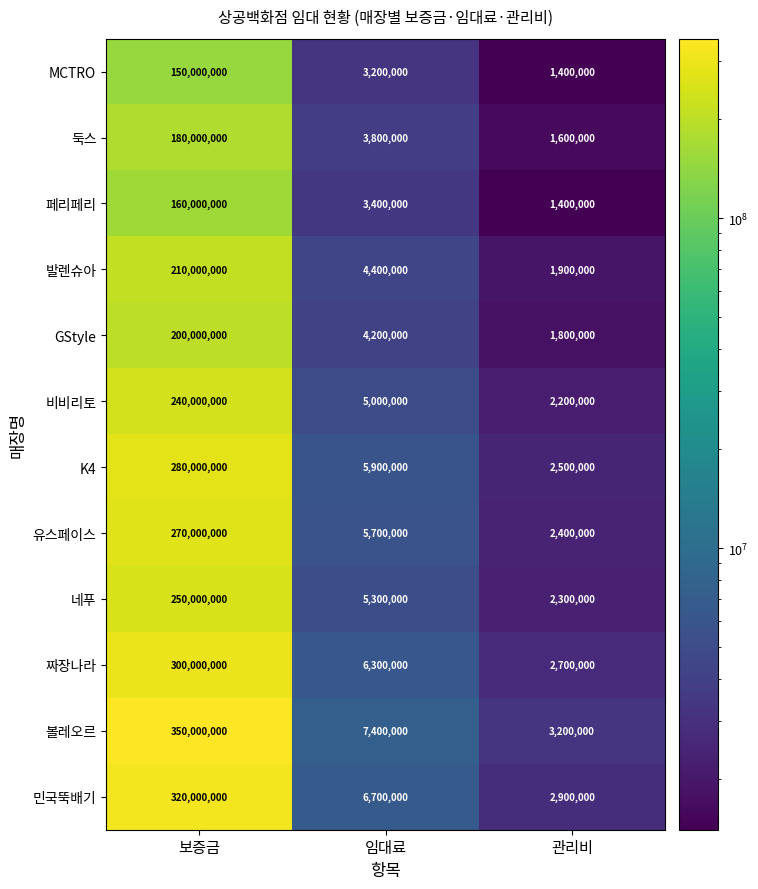

At how many categories does at least one series exceed 177753270?

1